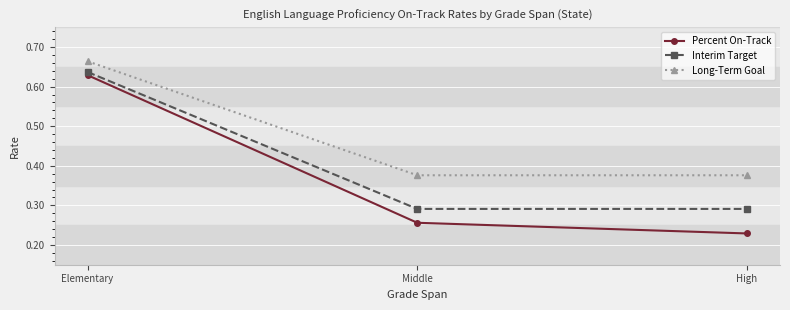

What is the total value across all series at Middle?

0.9